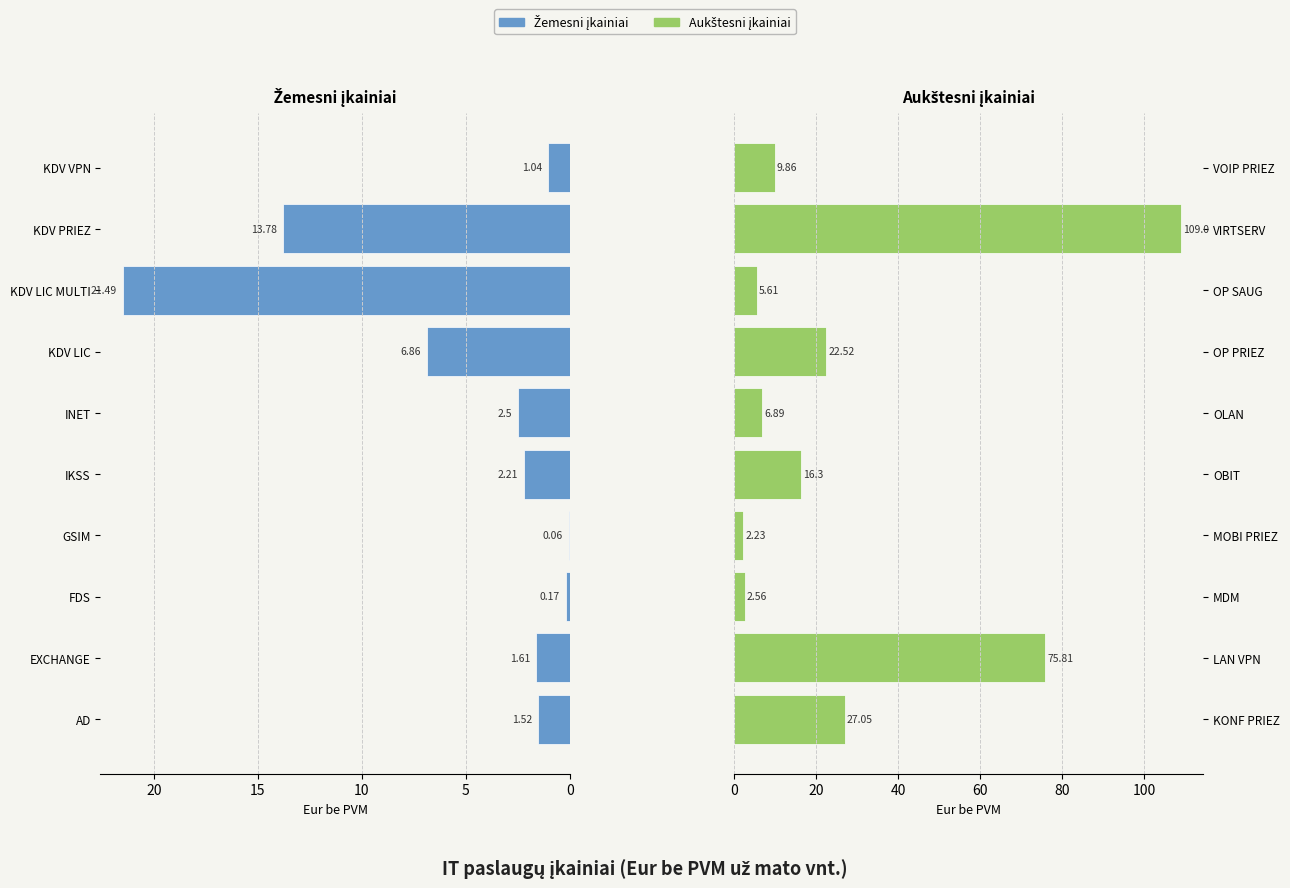

Reading left to right, list all the values displayed in this chart.

Žemesni įkainiai: 1.5	1.6	0.2	0.1	2.2	2.5	6.9	21.5	13.8	1.0
Aukštesni įkainiai: 27.1	75.8	2.6	2.2	16.3	6.9	22.5	5.6	109.0	9.9